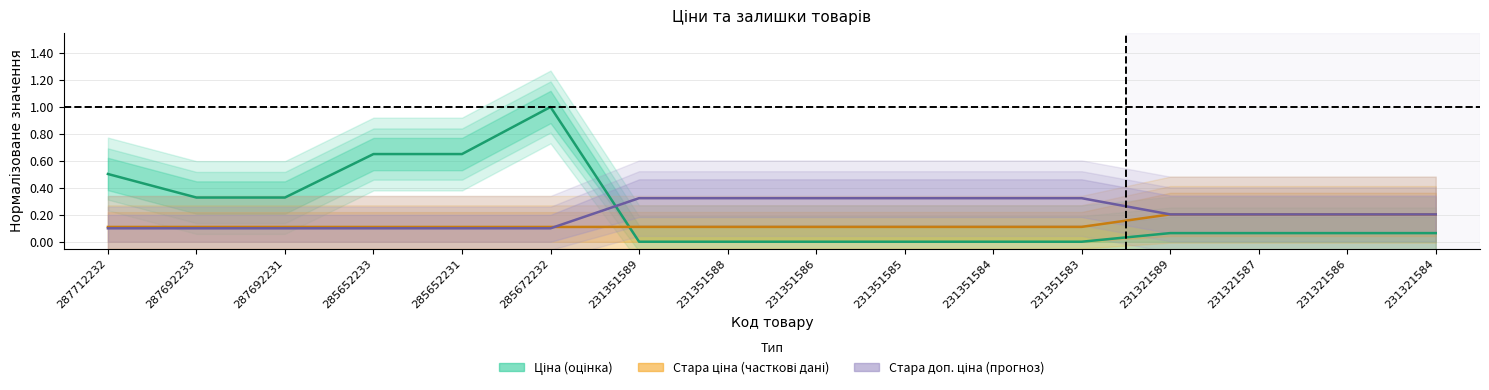

Rank the categories by Стара доп. ціна value from highest to lowest.

231351589, 231351588, 231351586, 231351585, 231351584, 231351583, 231321589, 231321587, 231321586, 231321584, 287712232, 287692233, 287692231, 285652233, 285652231, 285672232